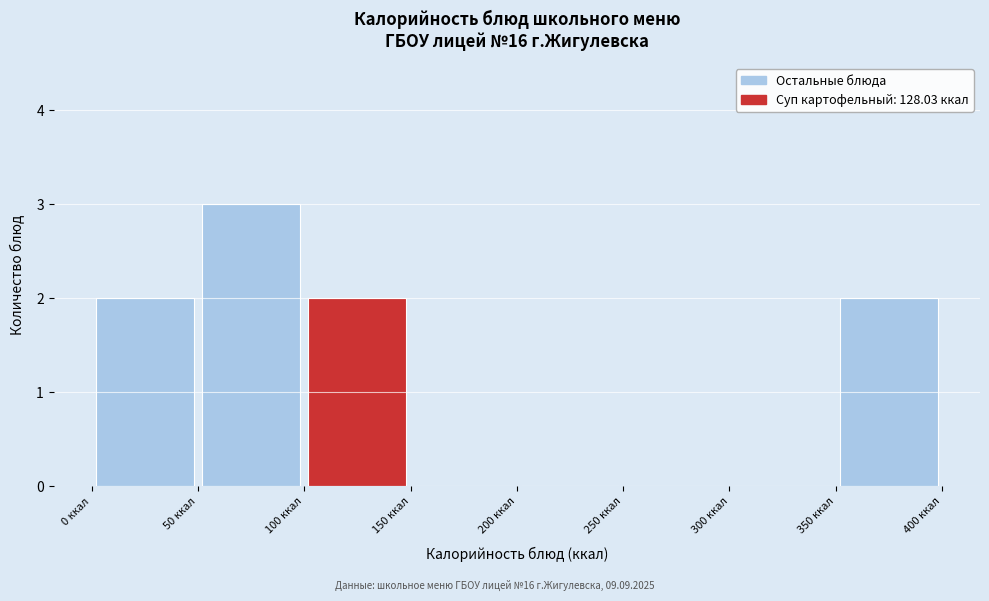

Reading left to right, transcribe this chart: for each bar, give the range it covers on the x-axis and its height. The values are not printed on the chart, so give them approximately, as read against the axis.

0 to 50: 2
50 to 100: 3
100 to 150: 2
150 to 200: 0
200 to 250: 0
250 to 300: 0
300 to 350: 0
350 to 400: 2